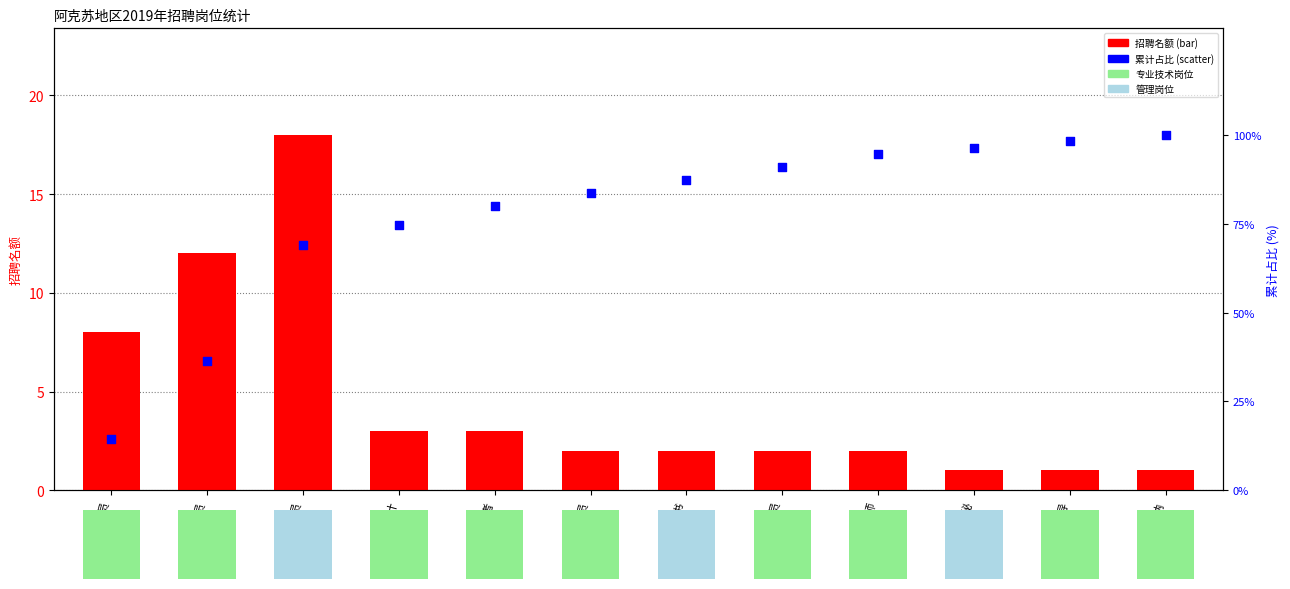

Is the value of 累计占比 (%) at 编导 greater than the value of 招聘名额 at 职员?

Yes